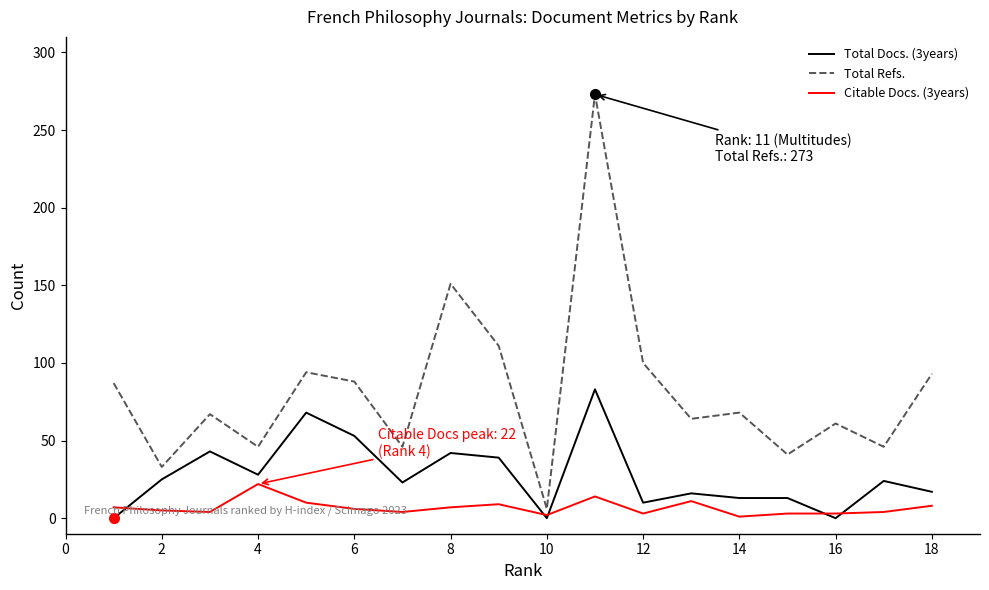

Which series has the largest range (max minus min)?

Total Refs.